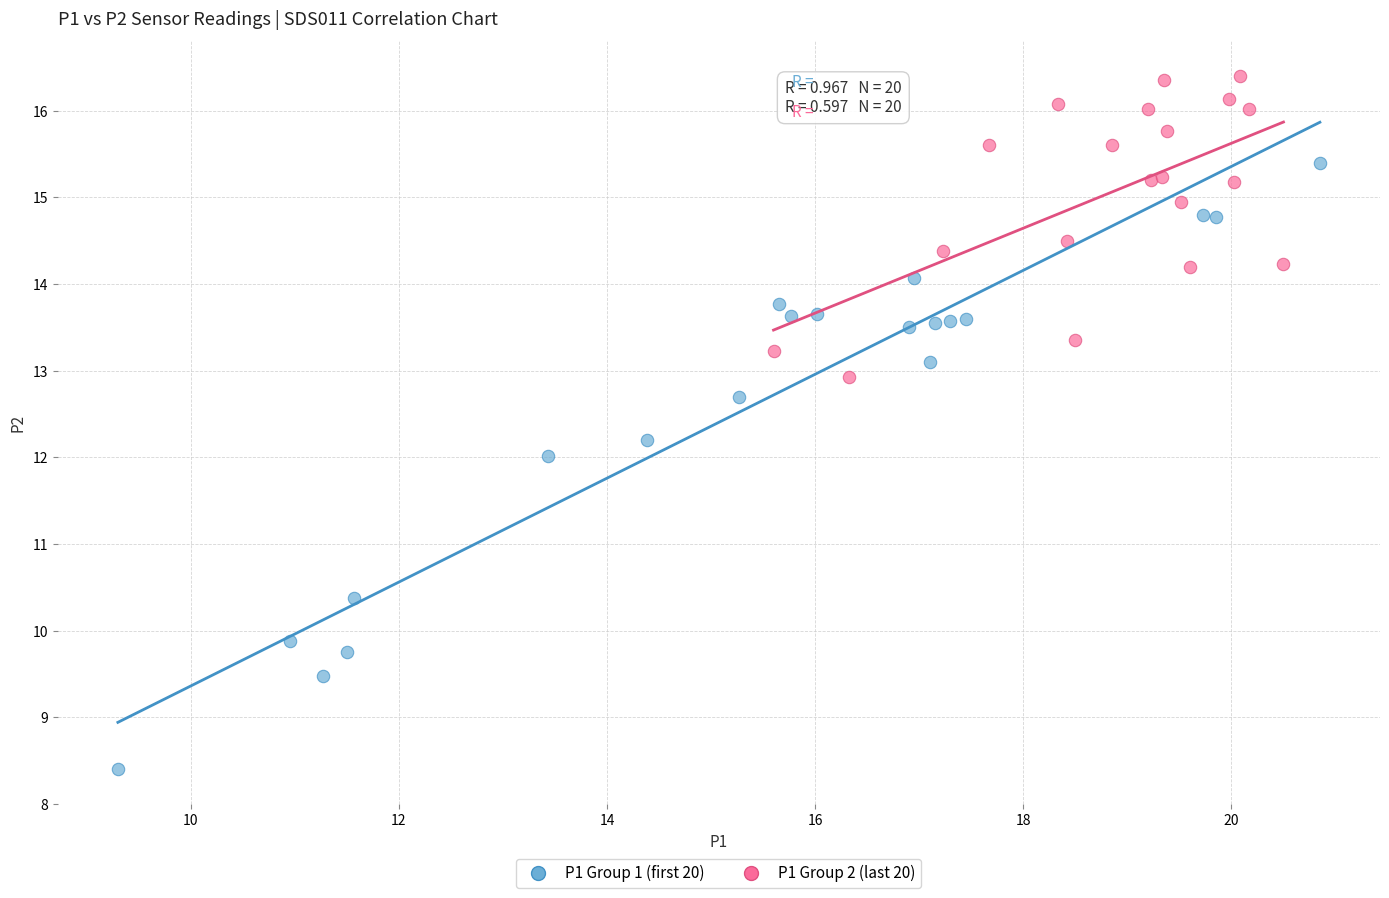

Which series reaches the maximum Y coordinate?

P1 Group 2 (last 20)